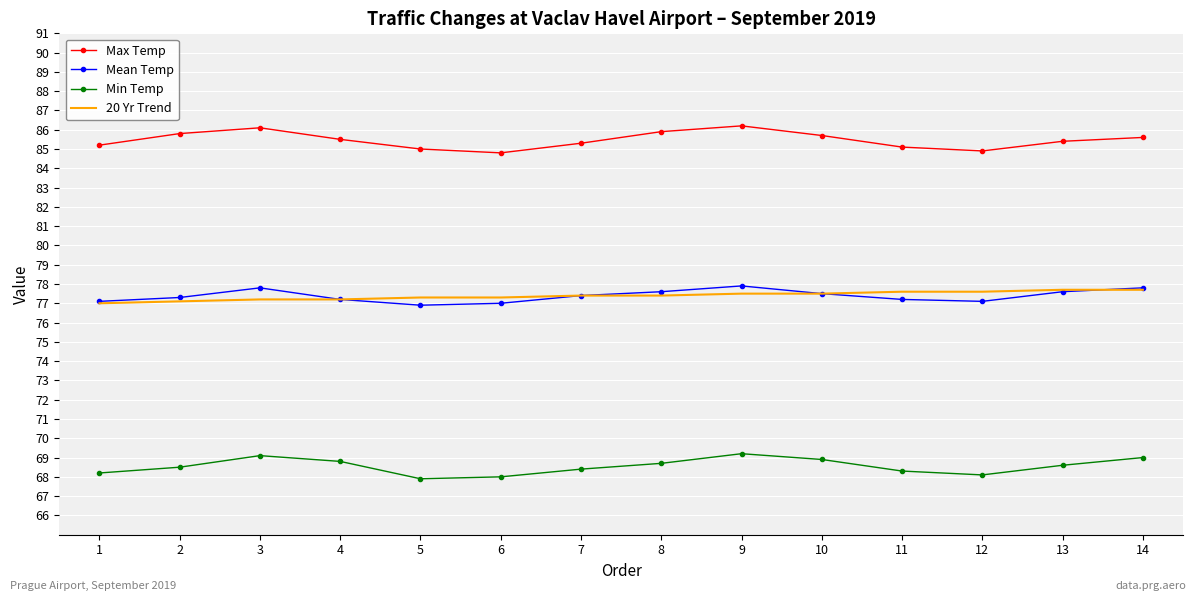

What is the highest value of the Min Temp series?

69.2